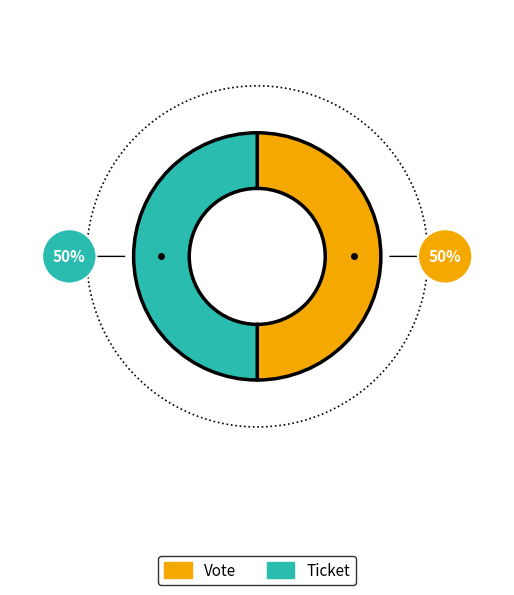

What percentage do Ticket and Vote together represent?

100.0%